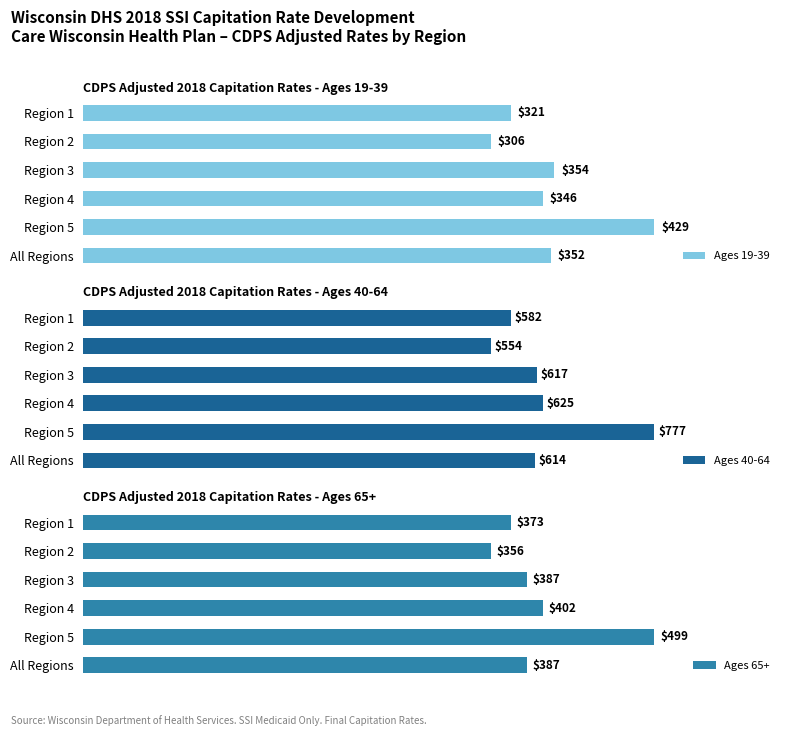

Are the bars horizontal?

Yes